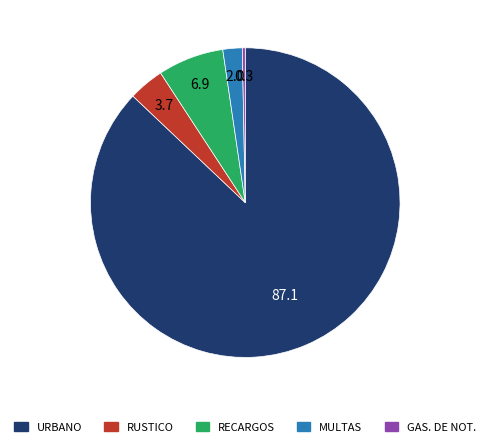

Is there a majority slice in this chart?

Yes